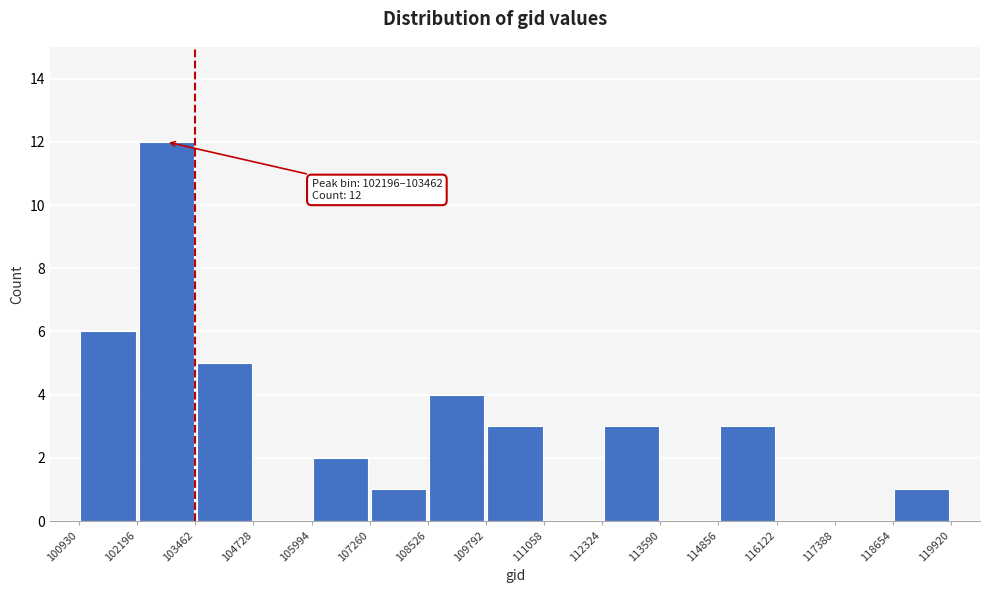

Over which range of the x-axis is the bar tallest?

102196 to 103462